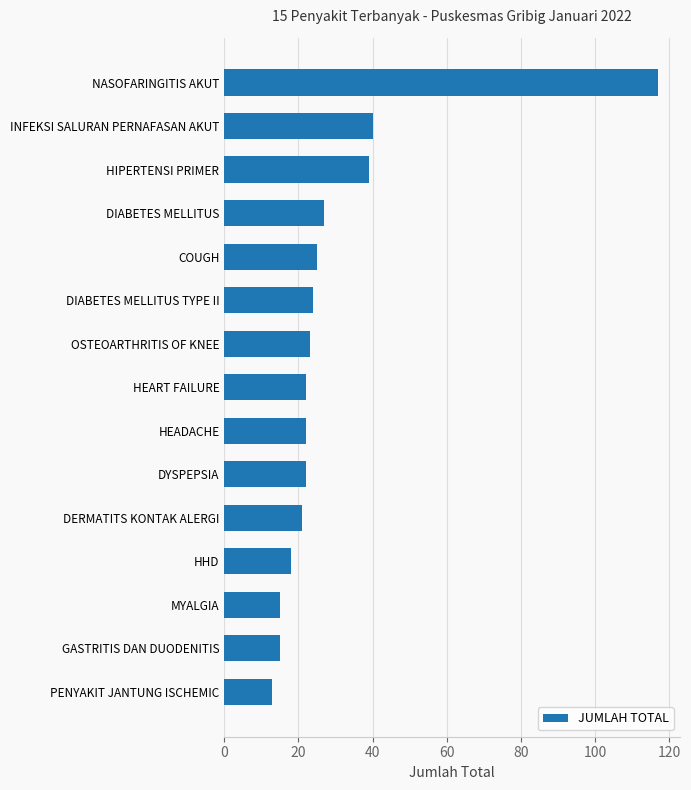

True or false: the data shows 22 at HEADACHE.

True